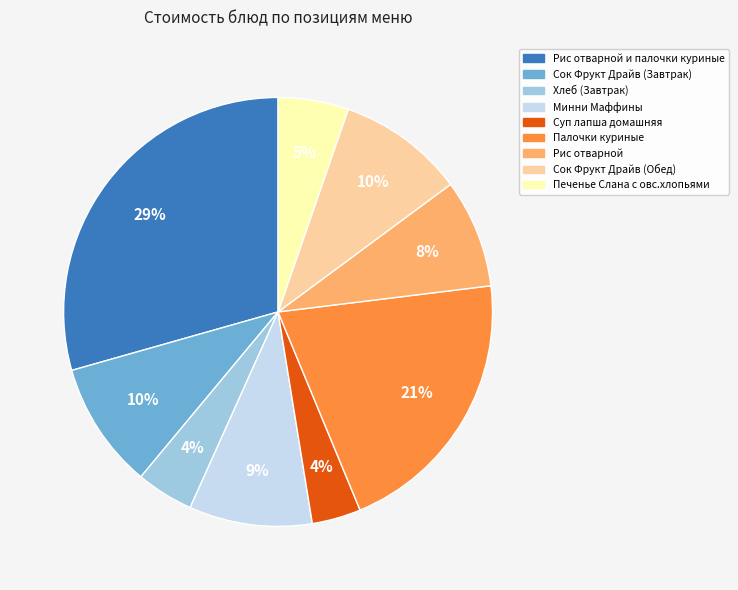

What is the largest slice in the pie chart?

Рис отварной и палочки куриные